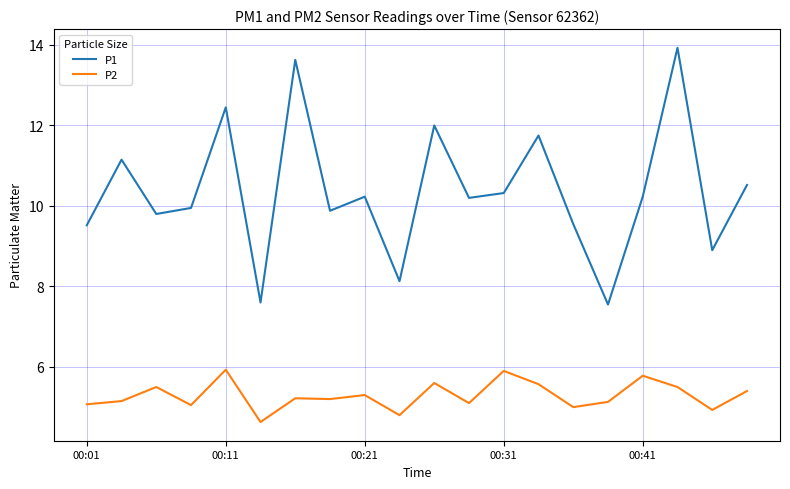

What is the maximum value shown in the chart?

13.9